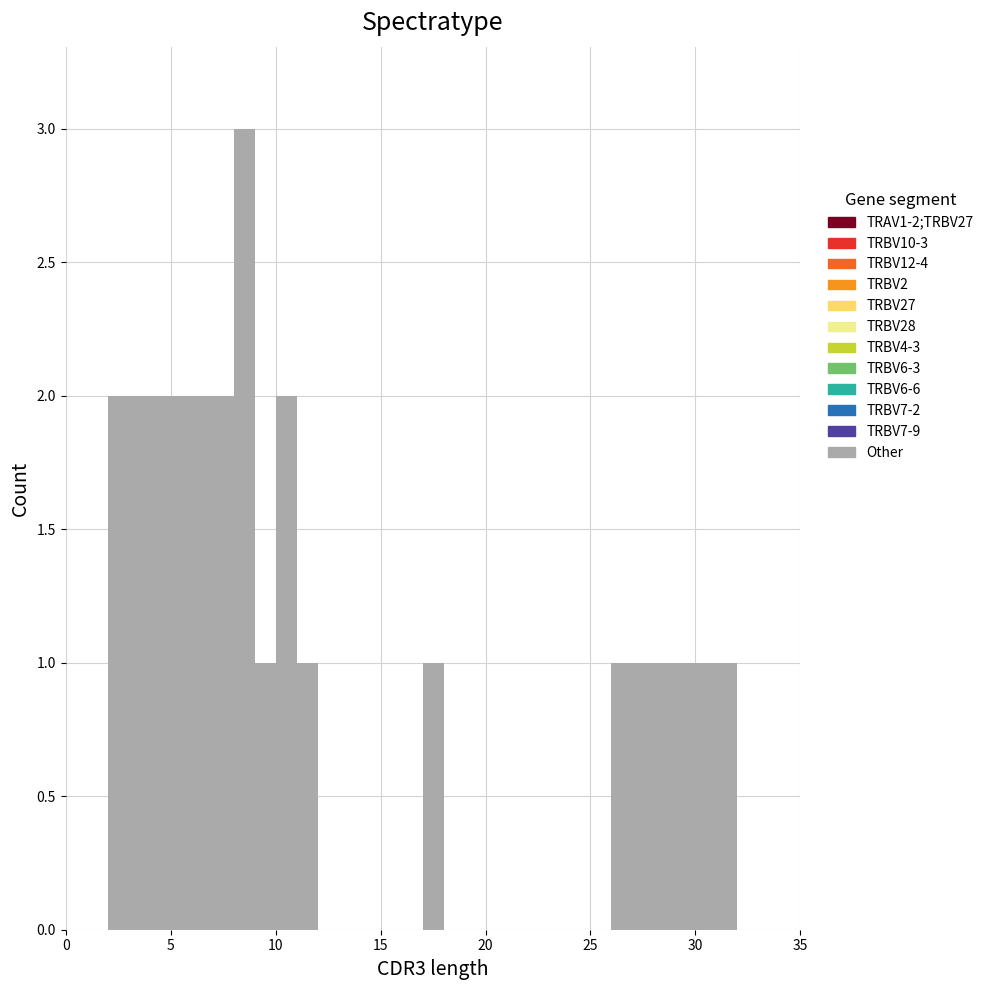

Read against the x-axis, roughly where is the centre of the tallest bar?

8.5